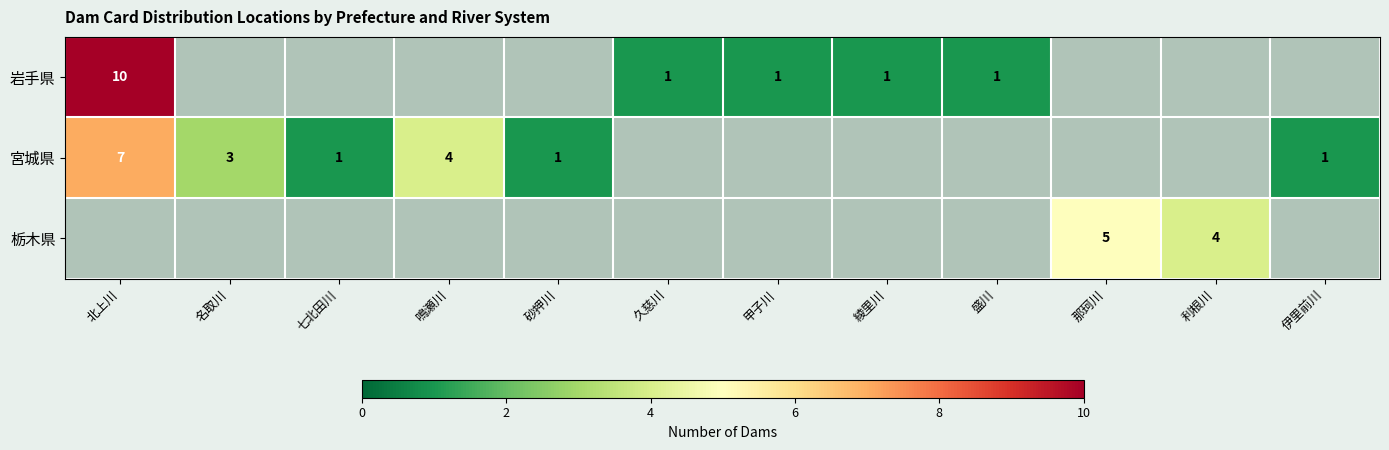

At how many categories does at least one series exceed 6?

1